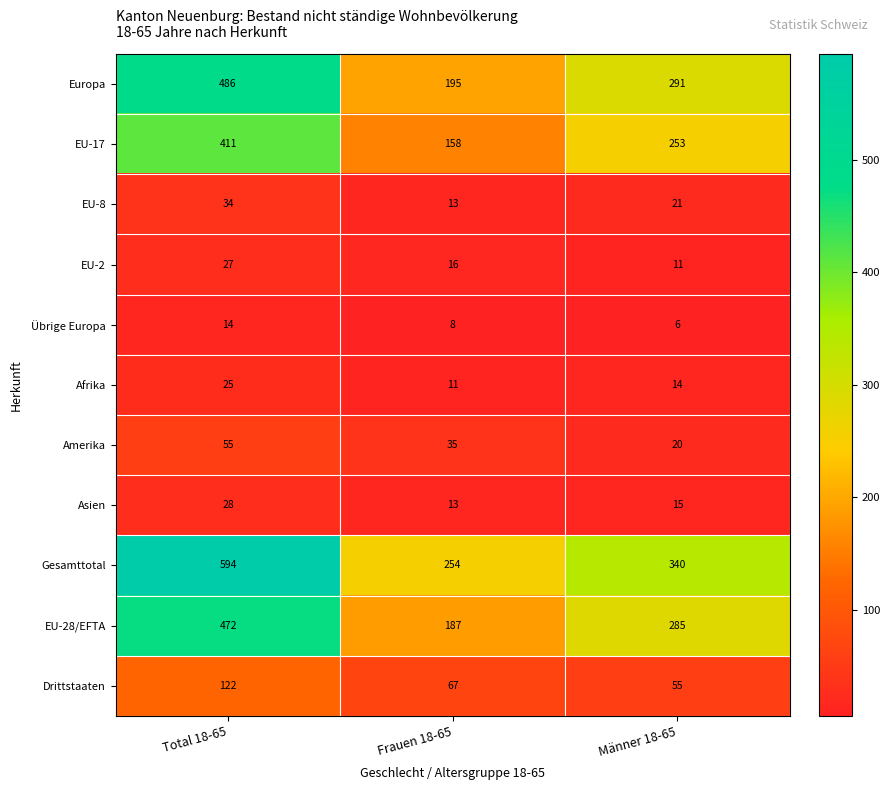

What is the smallest value displayed?

6